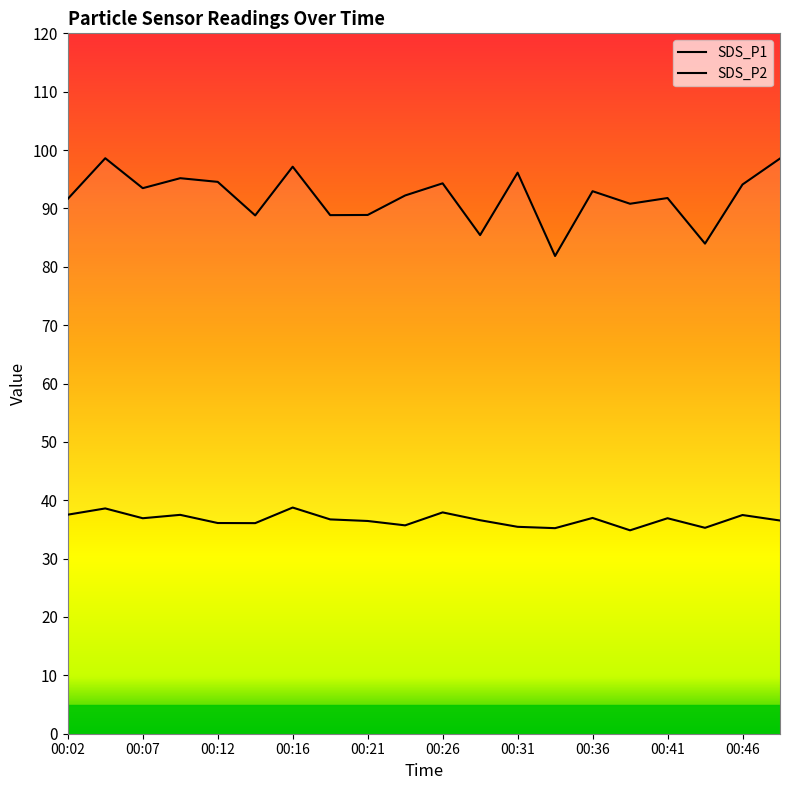

Which series has the largest total across all categories?

SDS_P1